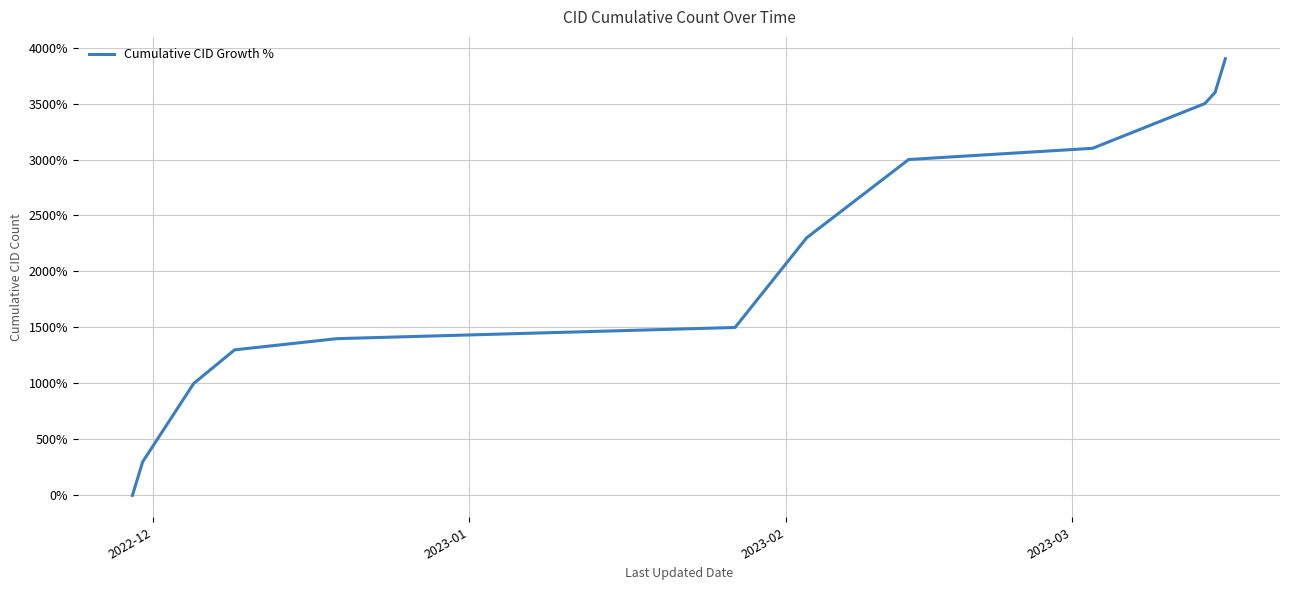

What is the maximum value shown in the chart?

3900